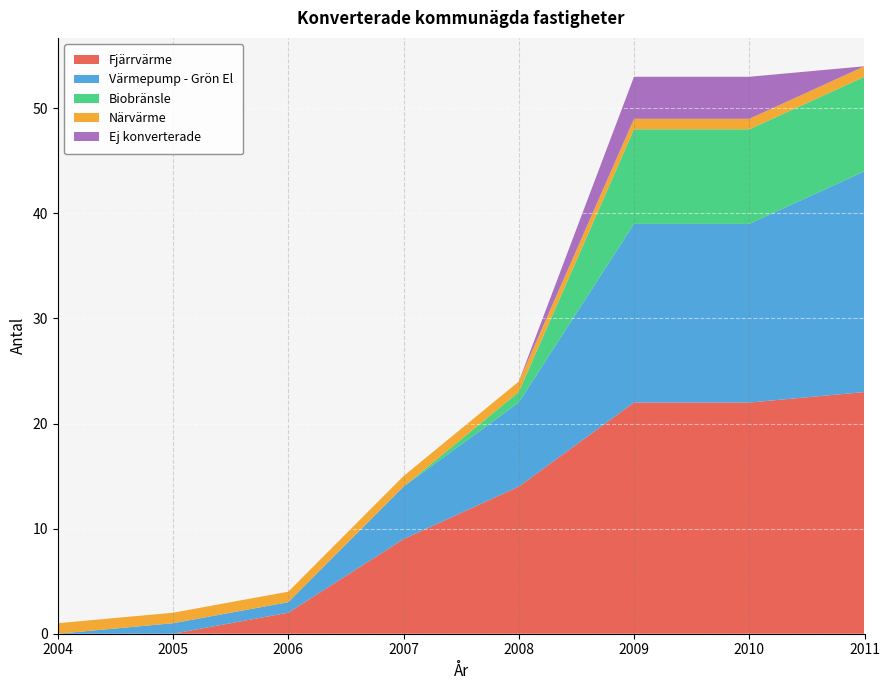

Reading right to left, transcribe all the data shown in this chart.

Fjärrvärme: 23	22	22	14	9	2	0	0
Värmepump - Grön El: 21	17	17	8	5	1	1	0
Biobränsle: 9	9	9	1	0	0	0	0
Närvärme: 1	1	1	1	1	1	1	1
Ej konverterade: 0	4	4	0	0	0	0	0